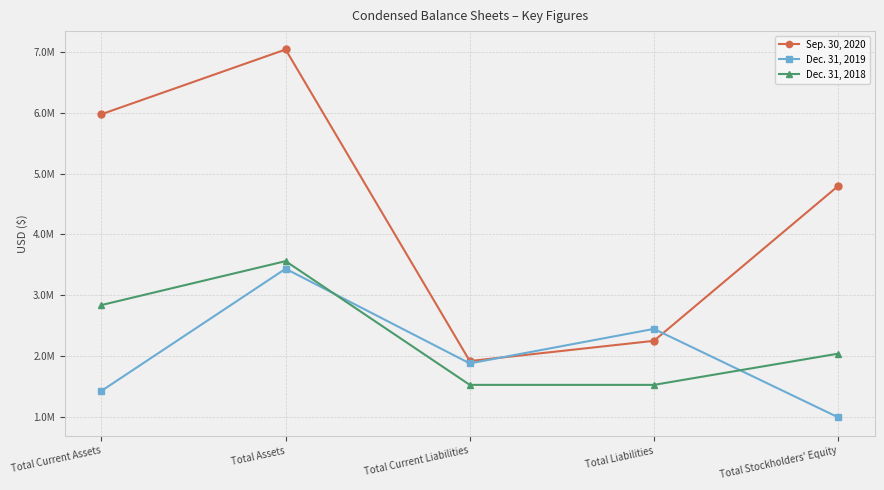

Is this an area chart (filled region under the line)?

No